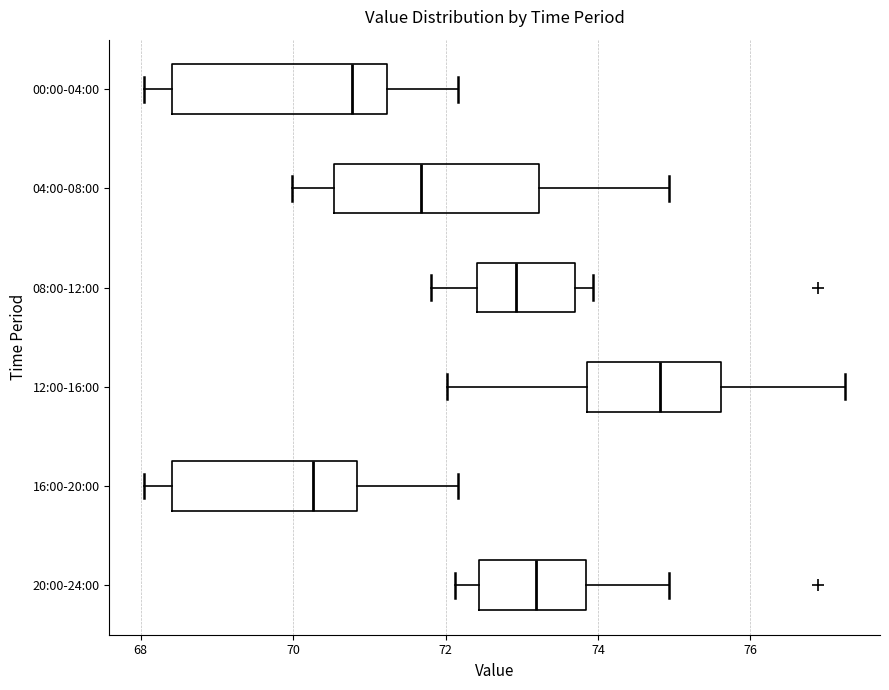

Which box's median line is the furthest to the right?

12:00-16:00